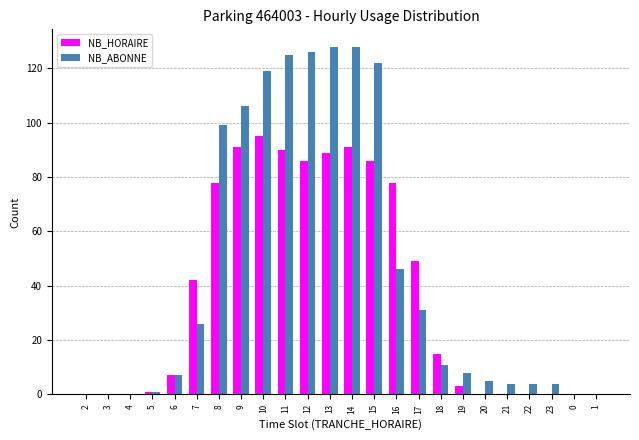

What is the sum of the NB_HORAIRE values at 5 and 17?

50